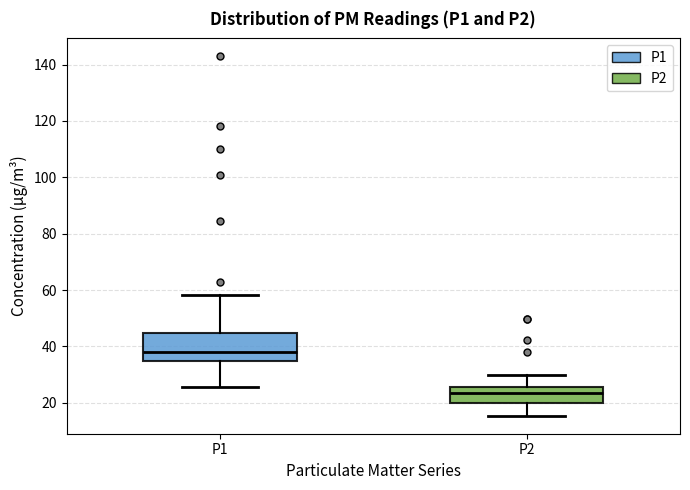

Reading left to right, read every box against the y-axis: the position of its median line, the range the box covers, and the ends of its whiskers. The values are not printed on the chart, so give them approximately, as read against the axis.

P1: median 38, box 34 to 44, whiskers 26 to 58
P2: median 24, box 20 to 26, whiskers 16 to 30